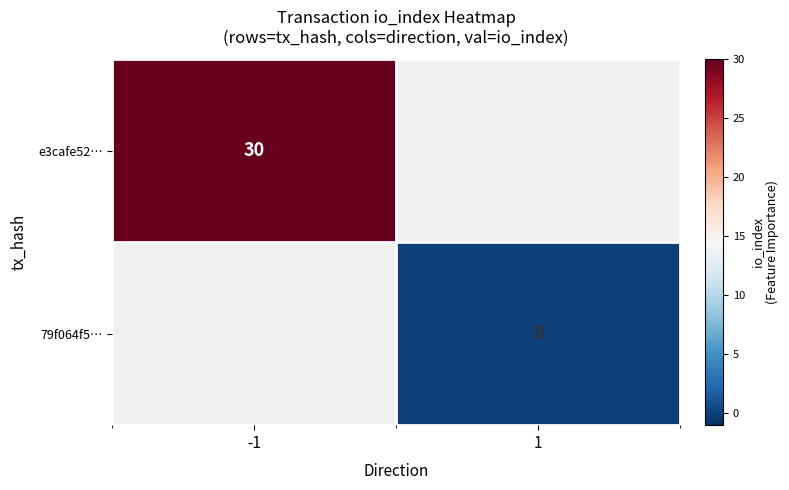

At 1, list the series in order from largest to smallest.

e3cafe52…, 79f064f5…